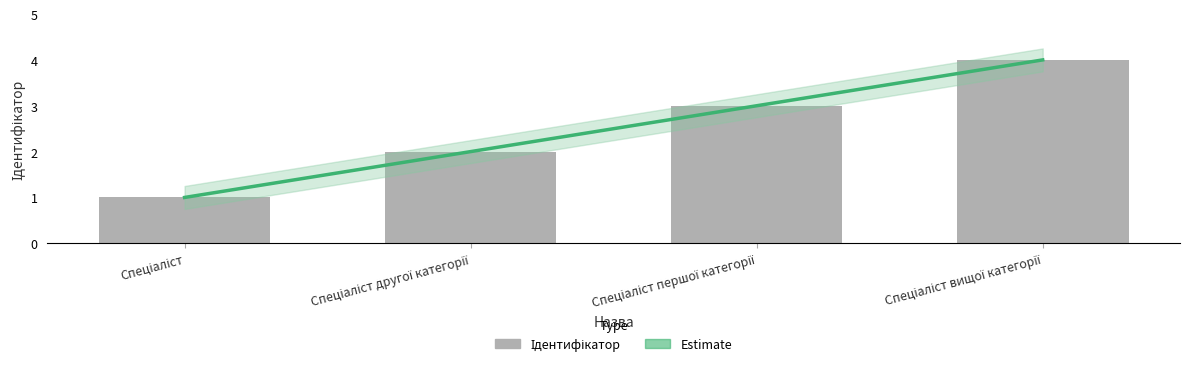

At which label does Ідентифікатор first exceed 3?

Спеціаліст вищої категорії